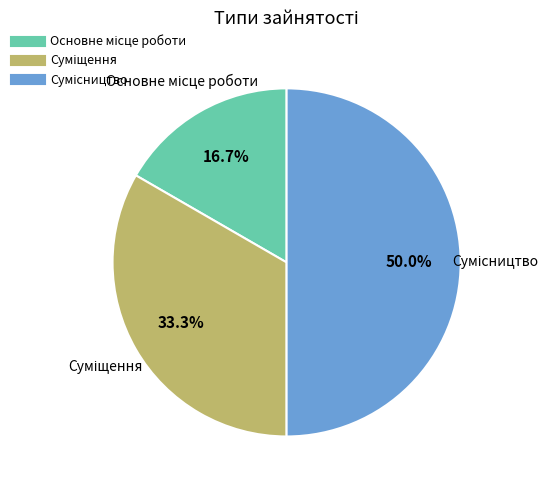

Does Сумісництво represent more than half of the total?

No